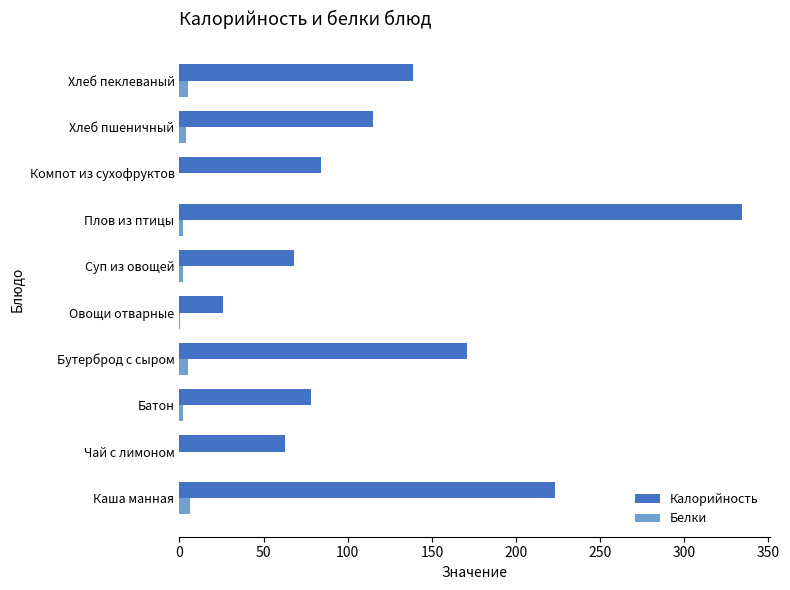

Which series changed the most between Бутерброд с сыром and Компот из сухофруктов?

Калорийность